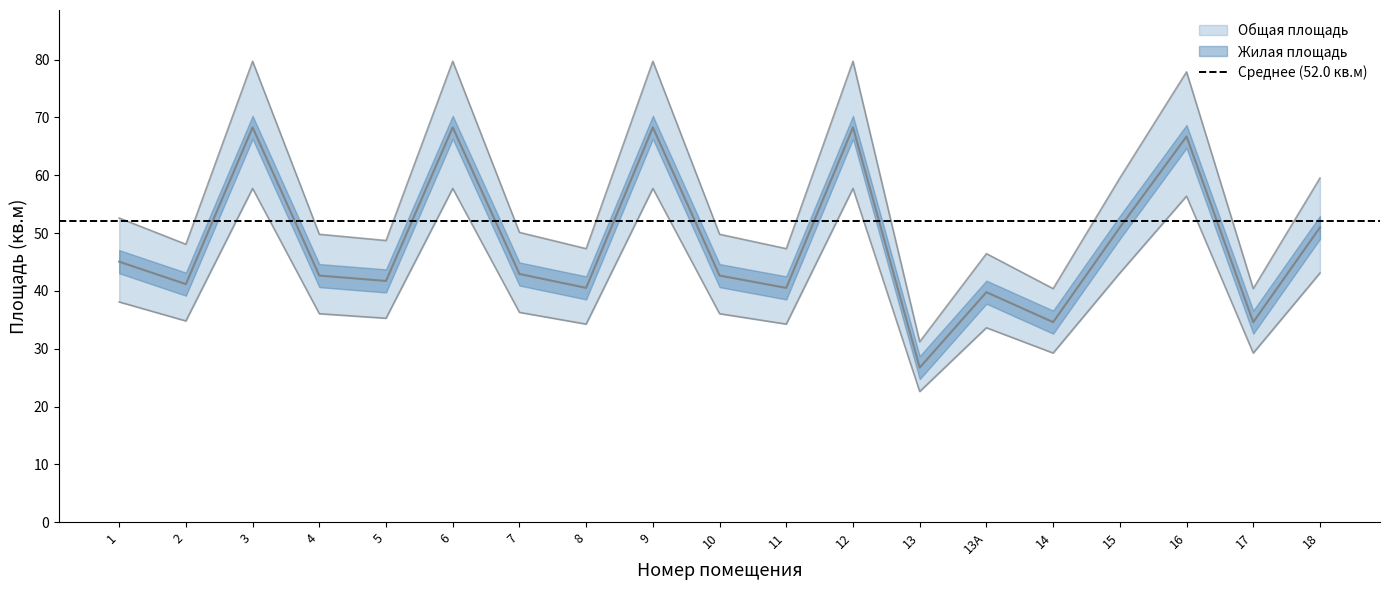

At which label does Жилая площадь first exceed 42?

1